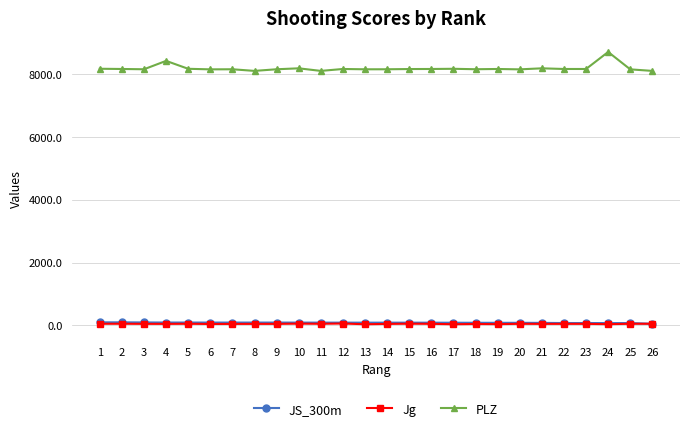

Which series has the largest range (max minus min)?

PLZ